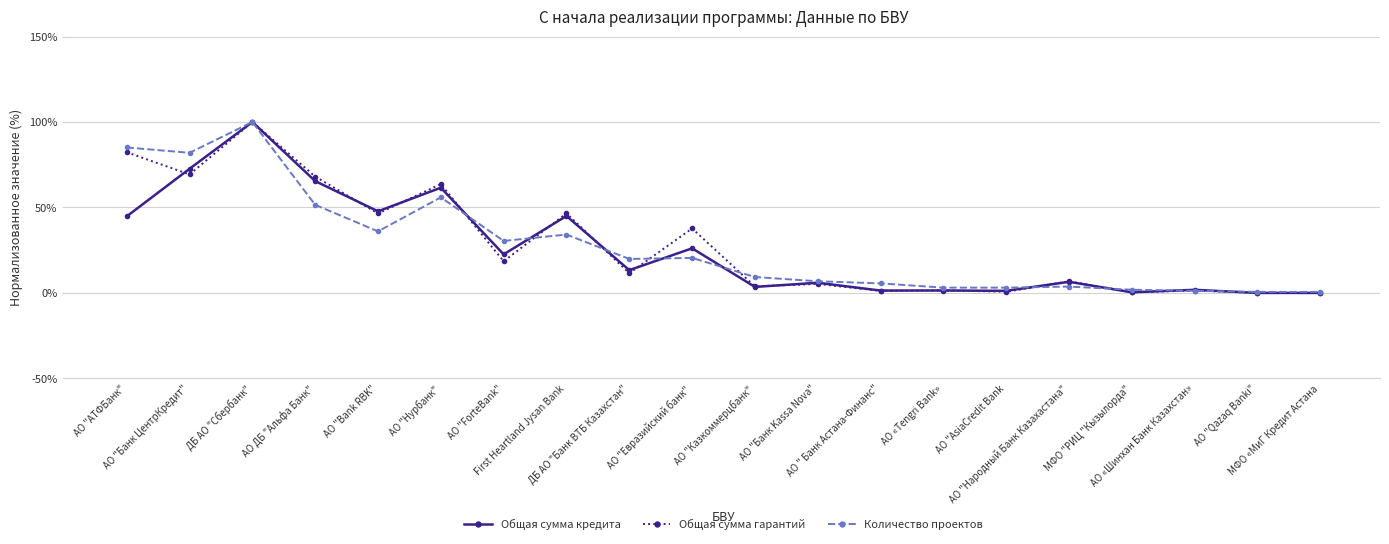

The Количество проектов series shows 100.0 at ДБ АО "Сбербанк". True or false?

True